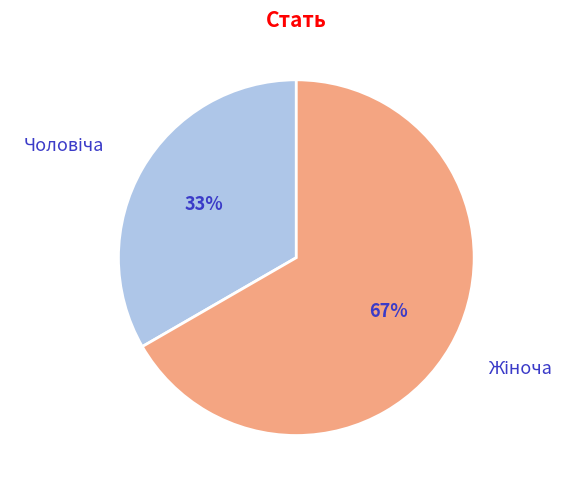

How many segments does this pie chart have?

2